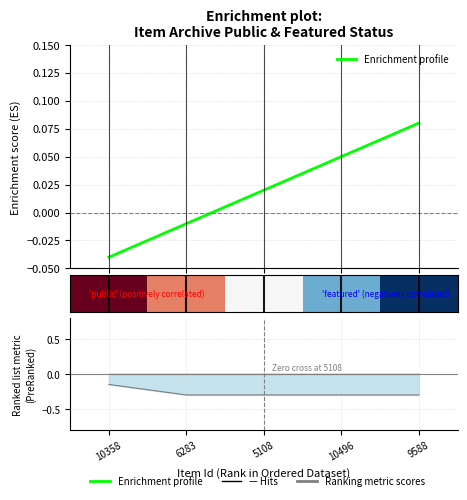

At which category is the sum across all series the highest?

10358